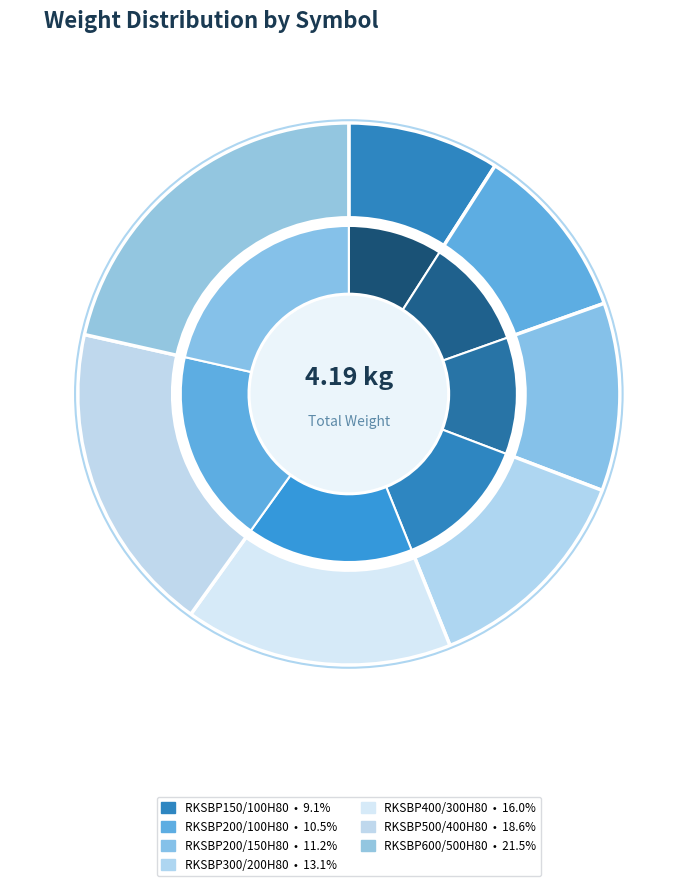

The RKSBP200/150H80 slice represents 2% of the pie. True or false?

False